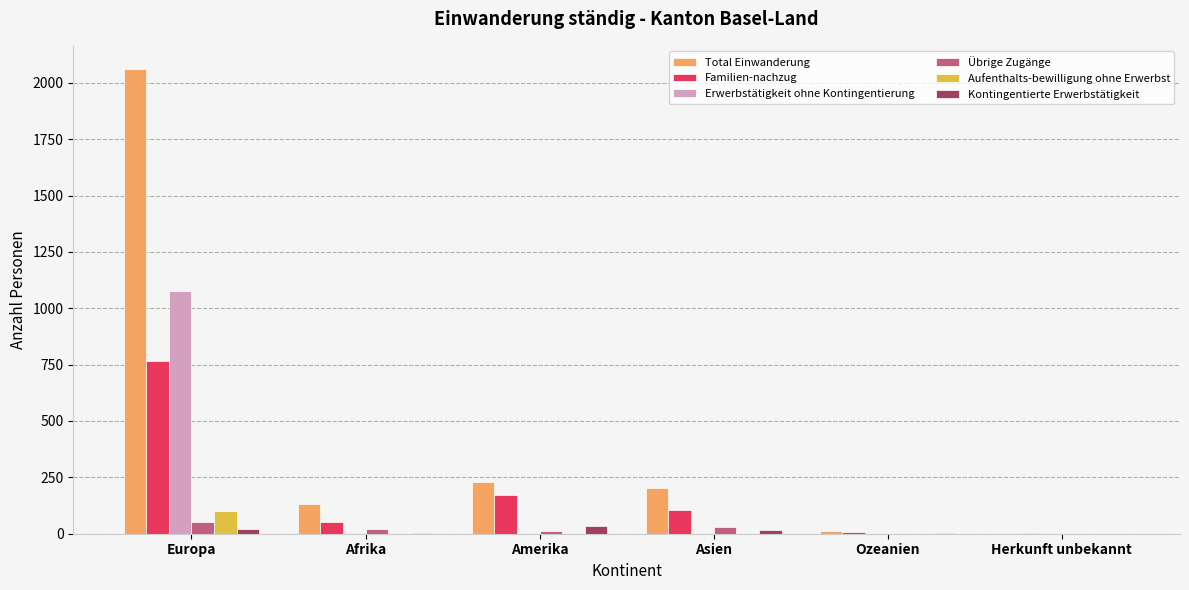

Where is Total Einwanderung nearest to the value 1031?

Amerika